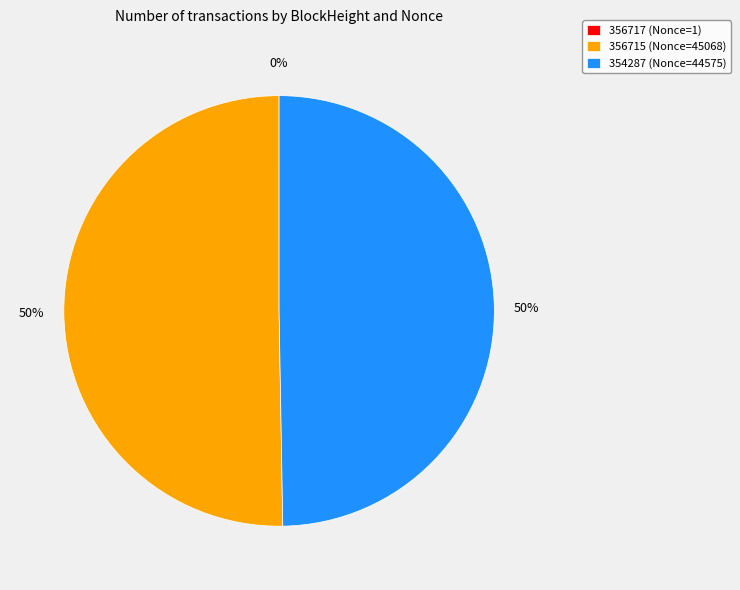

To the nearest percent, what is the average slice percentage?

33%